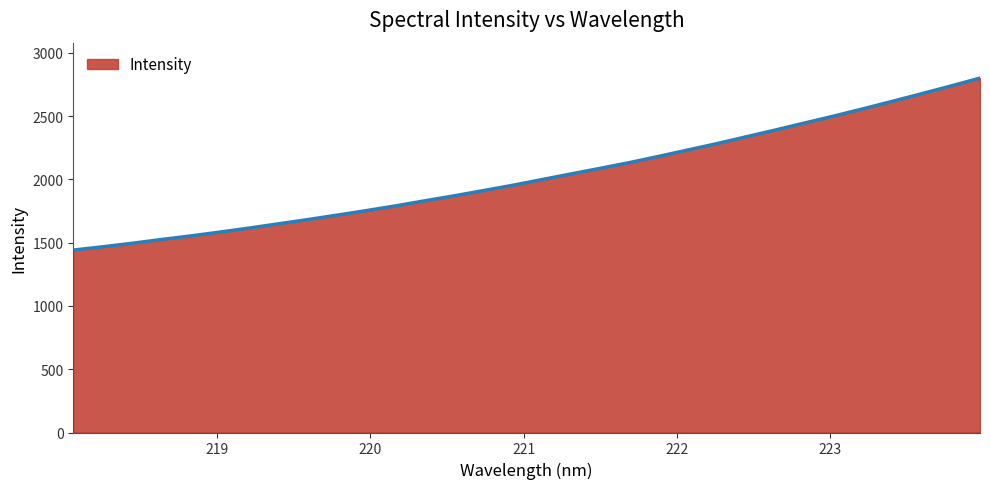

What is the minimum value shown in the chart?

1441.9